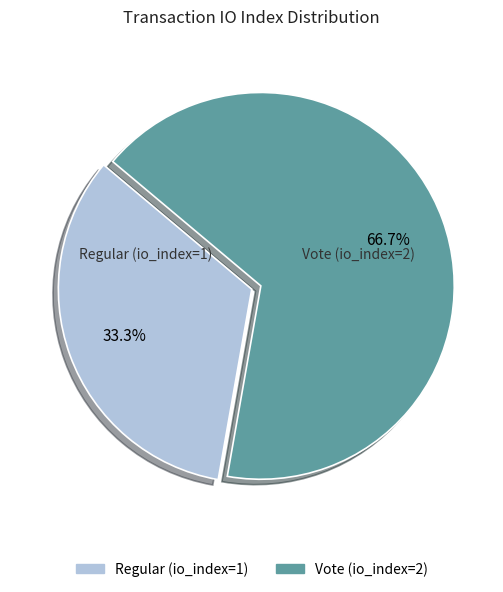

Which slice represents more than half of the pie?

Vote (io_index=2)